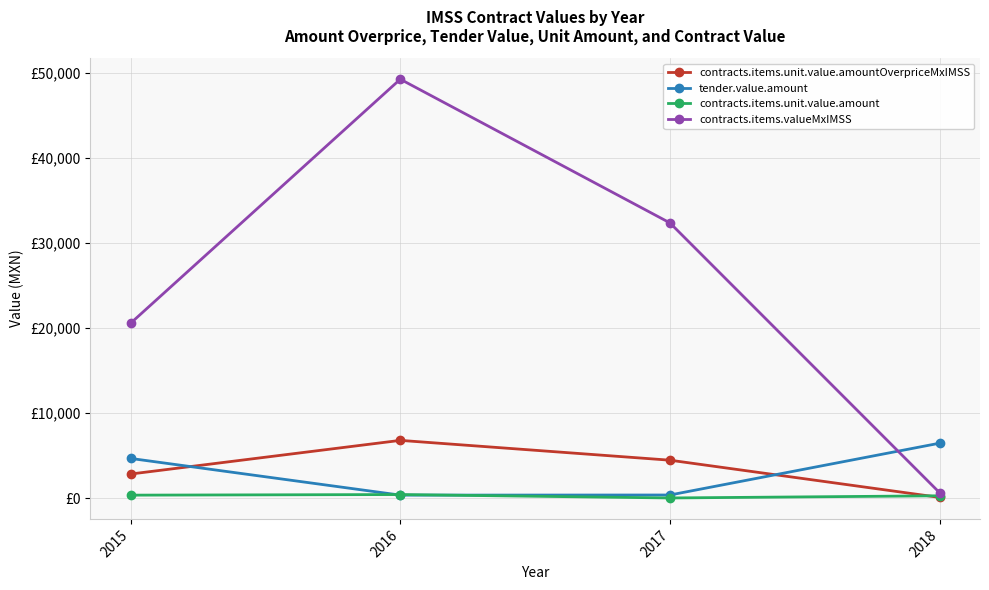

What is the lowest value of the tender.value.amount series?

357.3